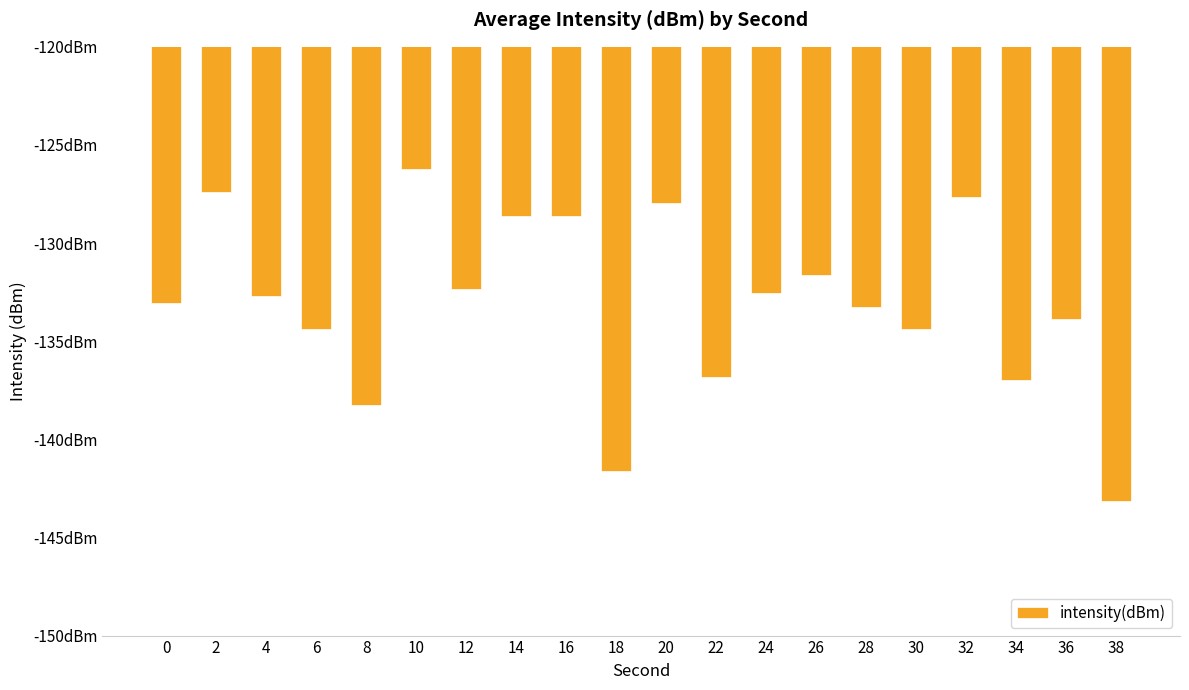

The value at 36 is -71.8. True or false?

False